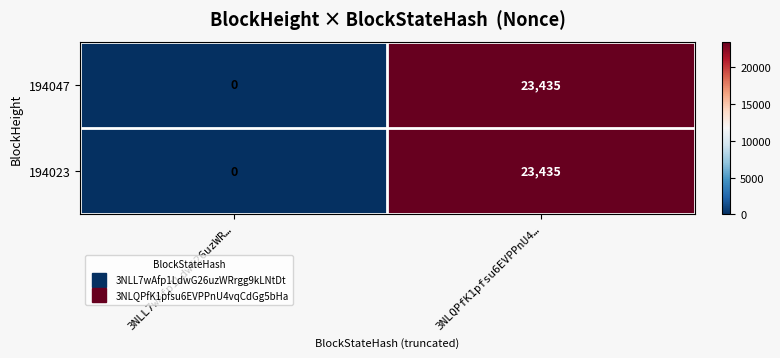

Where is 194023 nearest to the value 11717?

3NLL7wAfp1LdwG26uzWR…